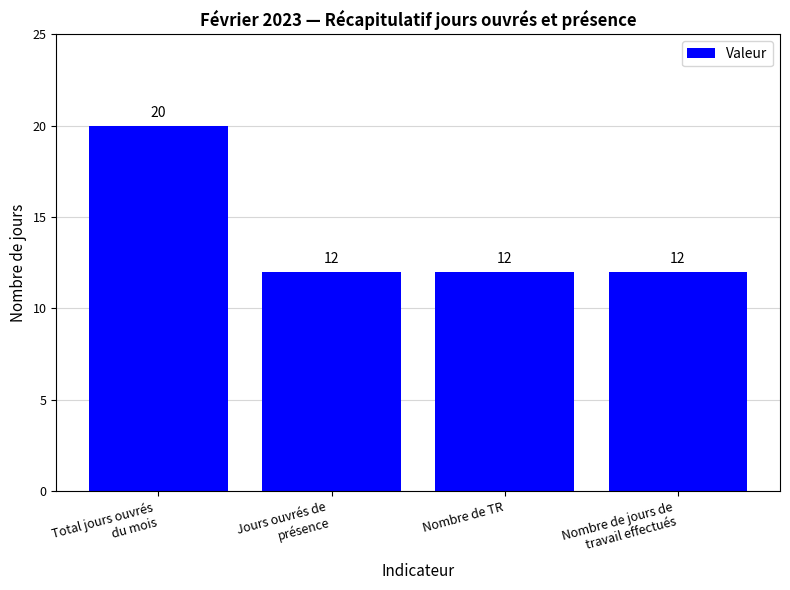

Reading right to left, what are all the values shown in this chart?

12	12	12	20